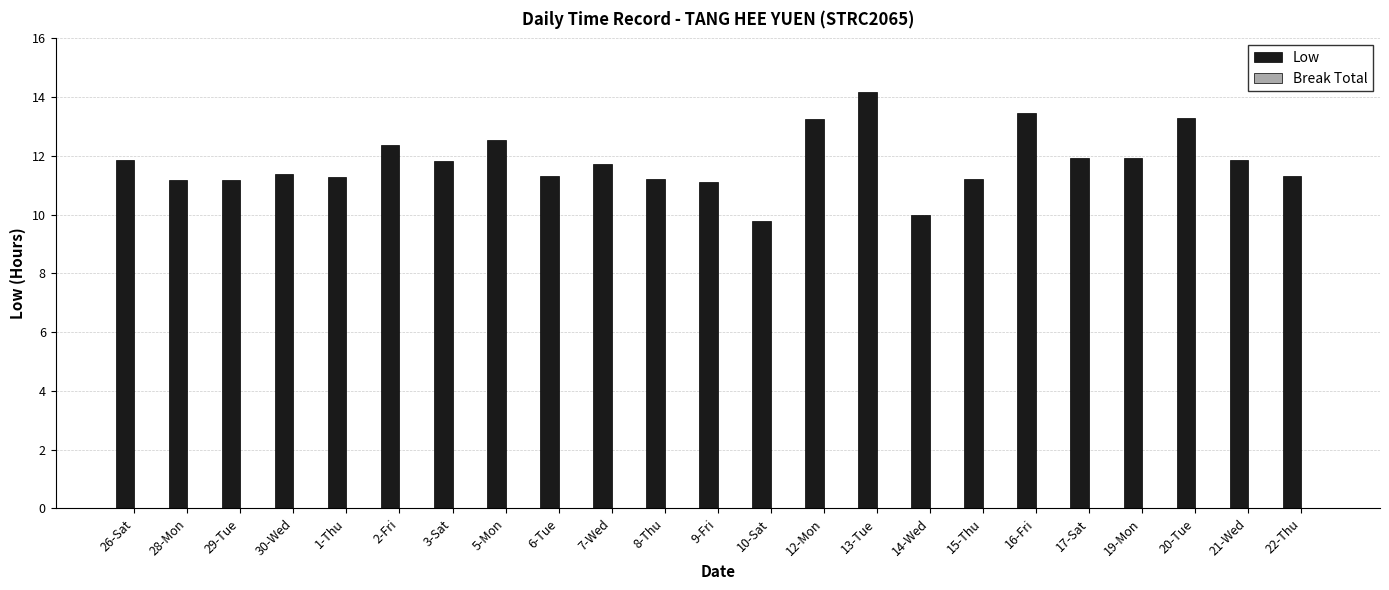

At which category does the chart reach its peak across all series?

13-Tue